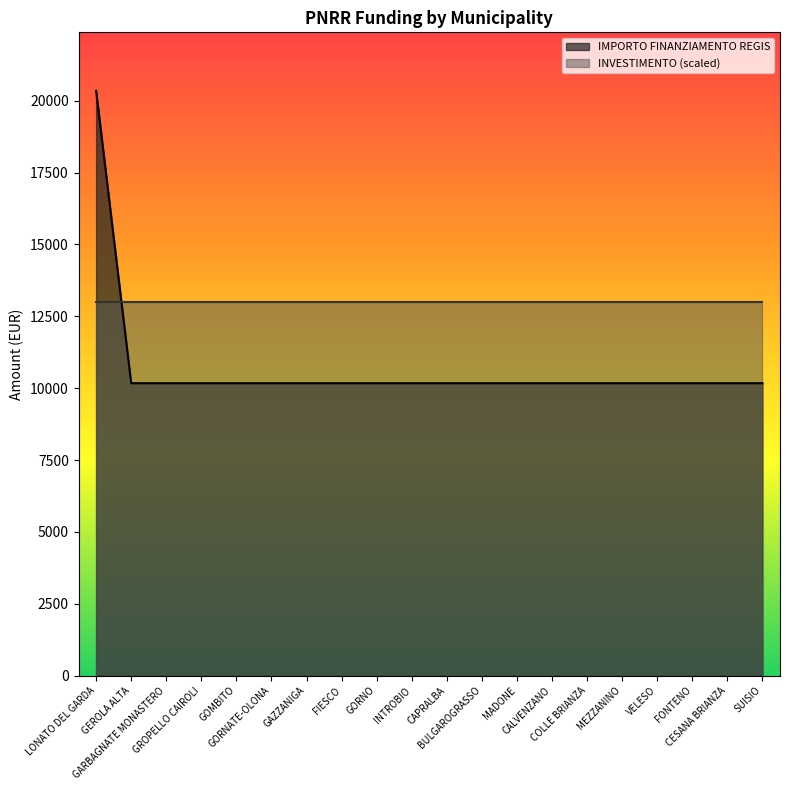

What is the label of the 5th point from the left?

GOMBITO